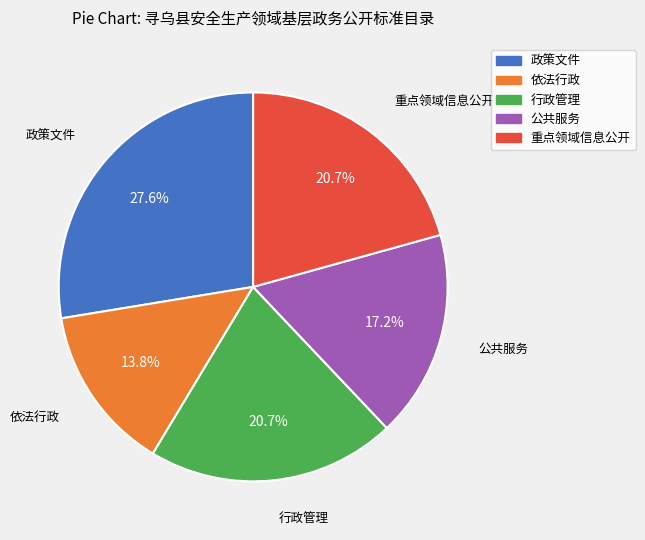

Which slice is the smallest?

依法行政